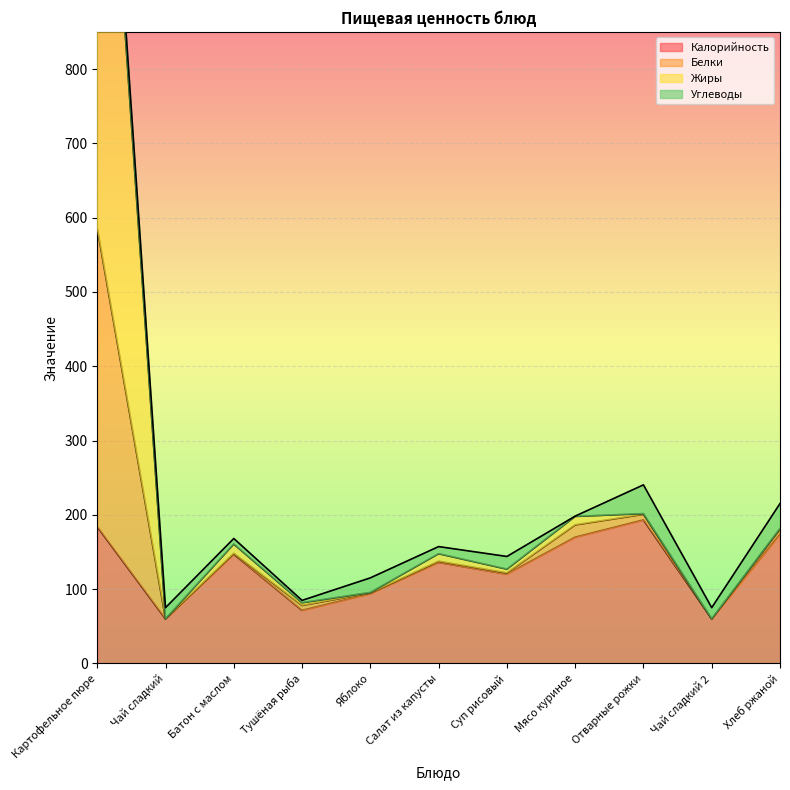

What is the minimum value for Белки?

60.1